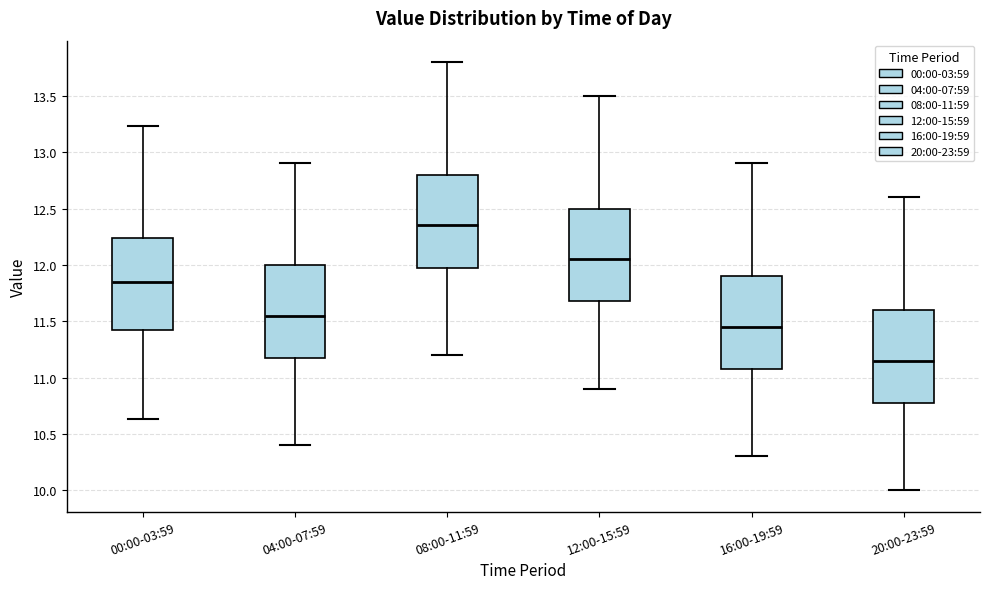

Reading left to right, transcribe this box plot: for each box, give where its median line is, the range the box spans, and where its two whiskers end, as read against the y-axis. The values are not printed on the chart, so give them approximately, as read against the axis.

00:00-03:59: median 11.85, box 11.45 to 12.25, whiskers 10.65 to 13.25
04:00-07:59: median 11.55, box 11.20 to 12.00, whiskers 10.40 to 12.90
08:00-11:59: median 12.35, box 12.00 to 12.80, whiskers 11.20 to 13.80
12:00-15:59: median 12.05, box 11.70 to 12.50, whiskers 10.90 to 13.50
16:00-19:59: median 11.45, box 11.10 to 11.90, whiskers 10.30 to 12.90
20:00-23:59: median 11.15, box 10.80 to 11.60, whiskers 10.00 to 12.60